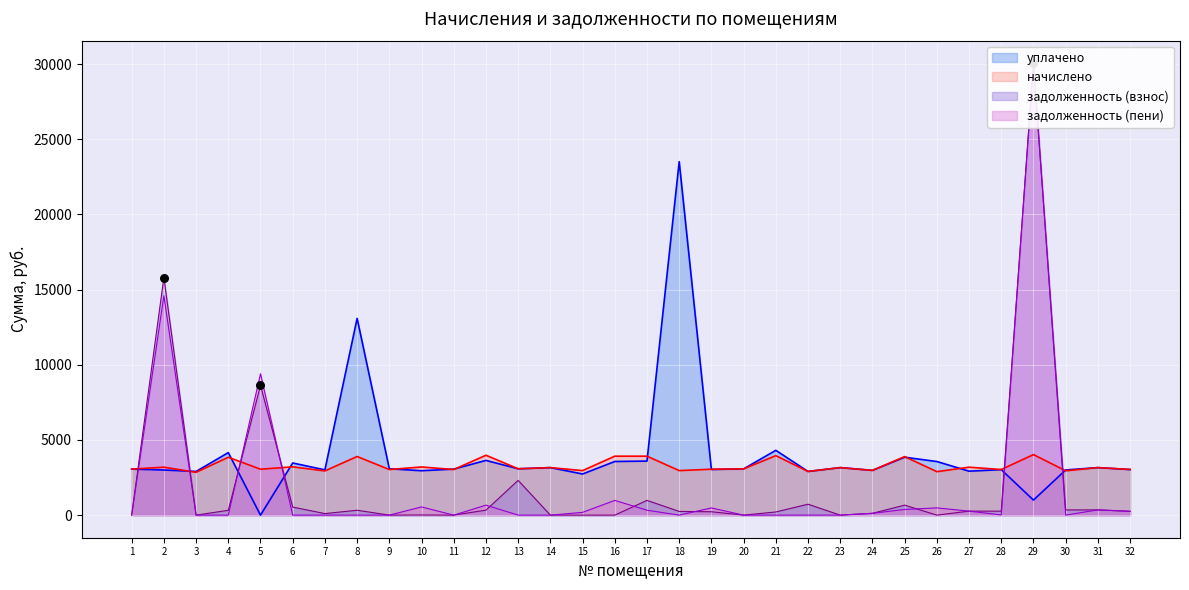

At which category is the sum across all series the highest?

29